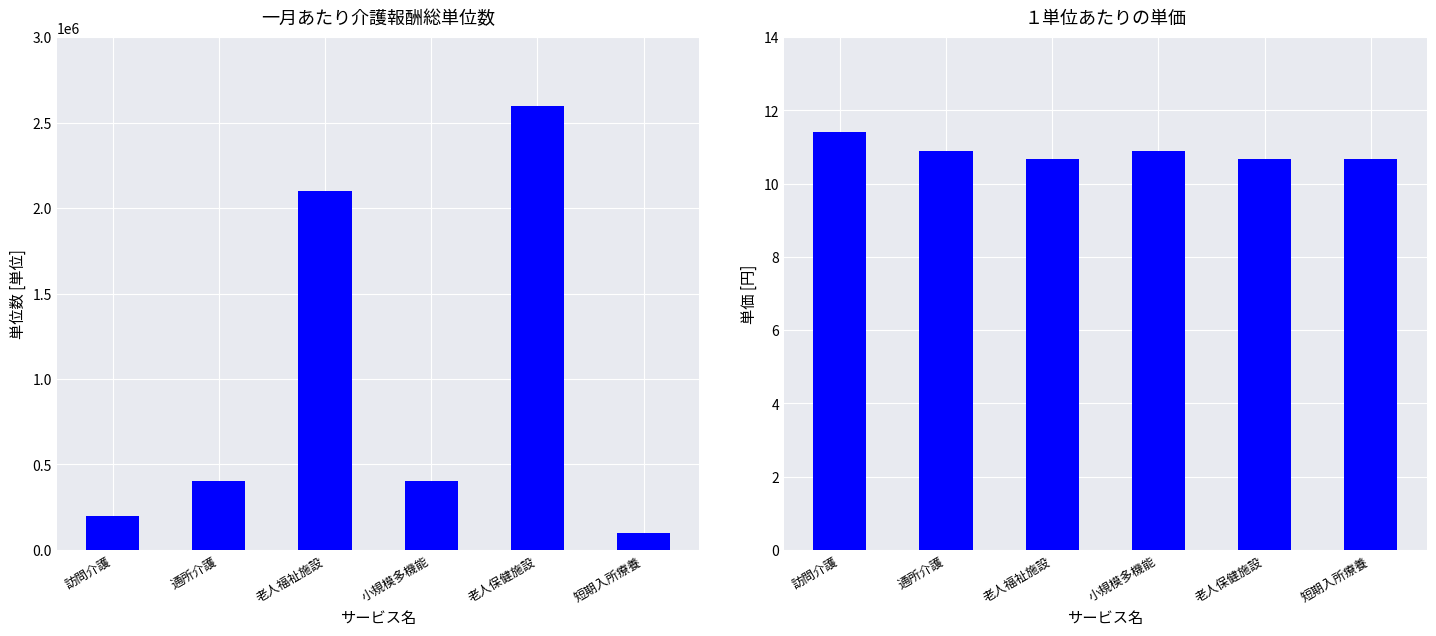

Between 短期入所療養 and 老人福祉施設, which is larger?

老人福祉施設